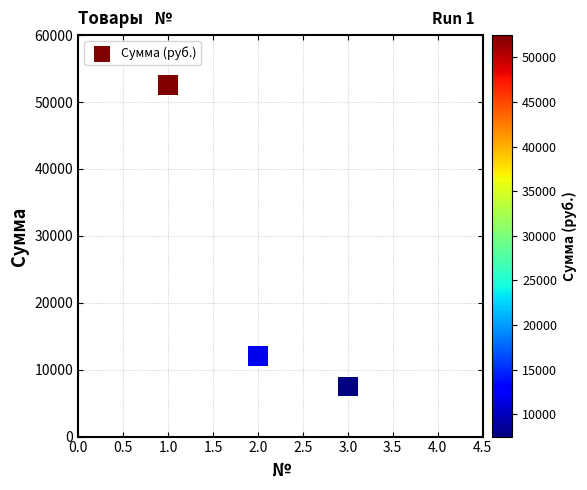

What is the average Y value?

24000